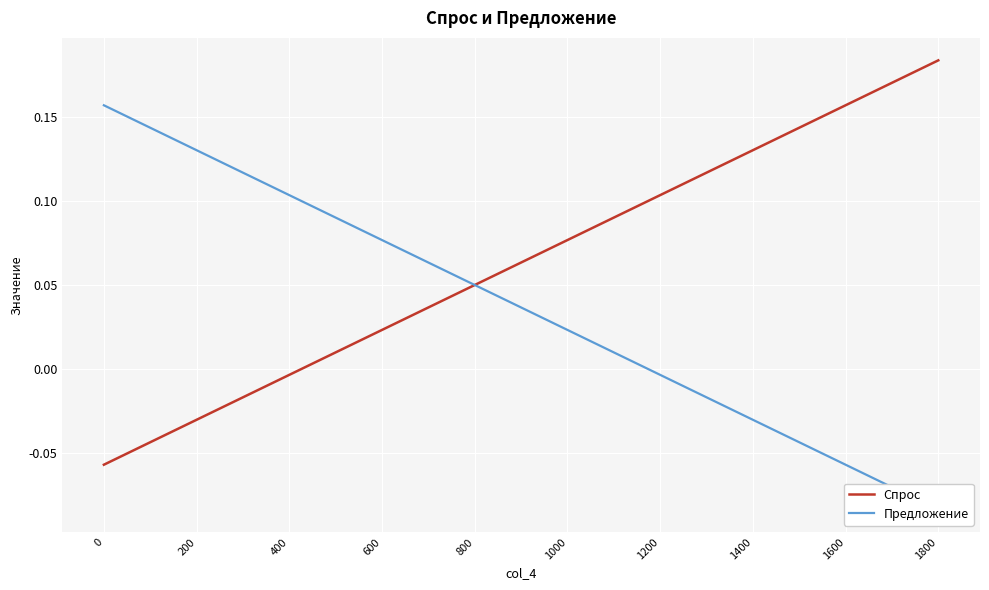

The Спрос series shows 0.1 at 1800. True or false?

False